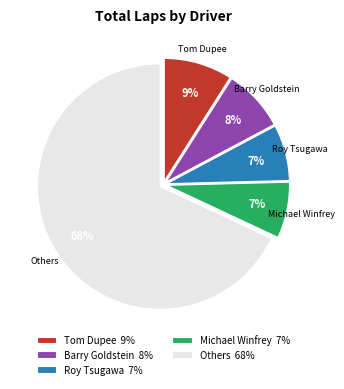

Combined, do Barry Goldstein 8% and Tom Dupee 9% account for over 50%?

No